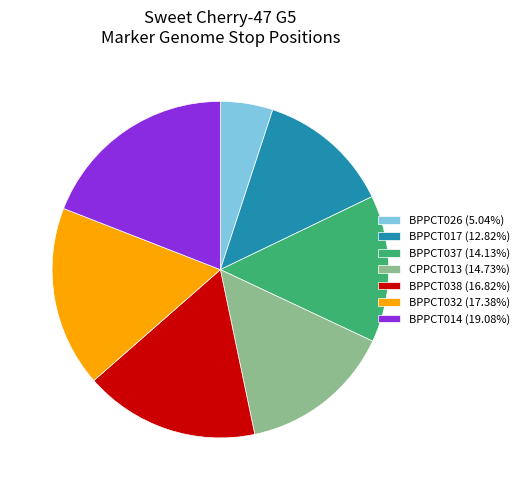

Between BPPCT037 and BPPCT014, which is larger?

BPPCT014